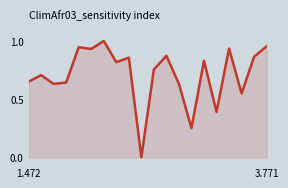

Does the chart have visible grid lines?

No